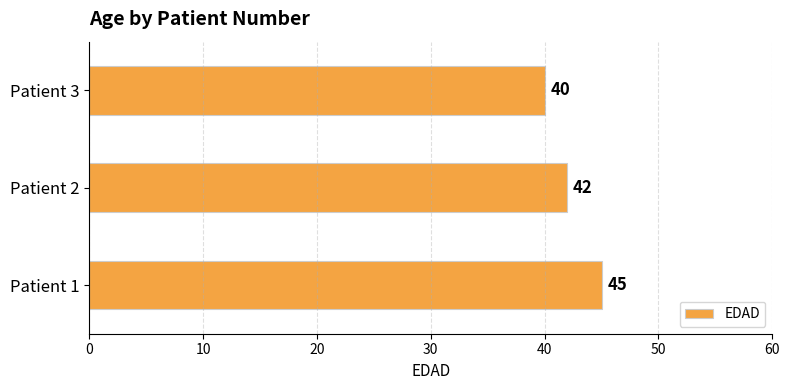

Rank the categories by value from highest to lowest.

Patient 1, Patient 2, Patient 3